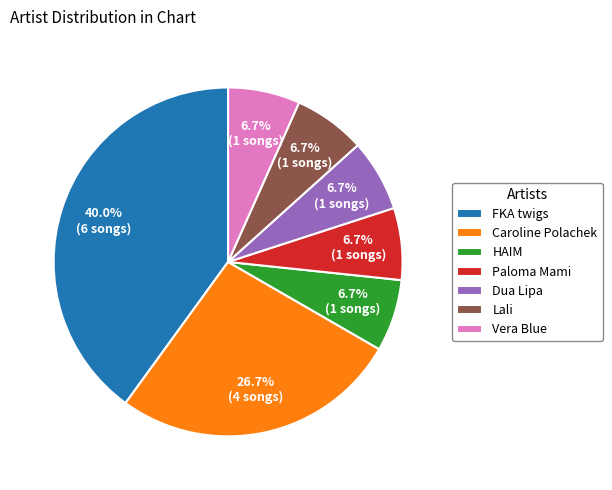

How much of the chart is everything except Dua Lipa?

93.3%